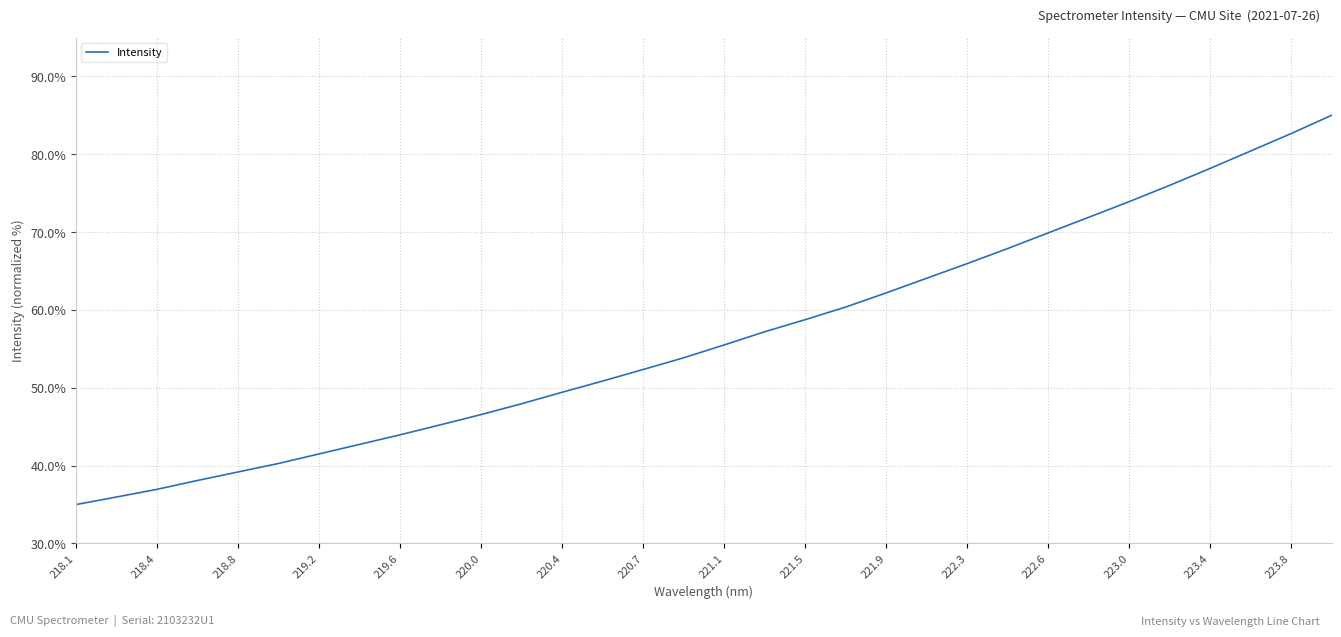

What is the smallest value displayed?

35.0